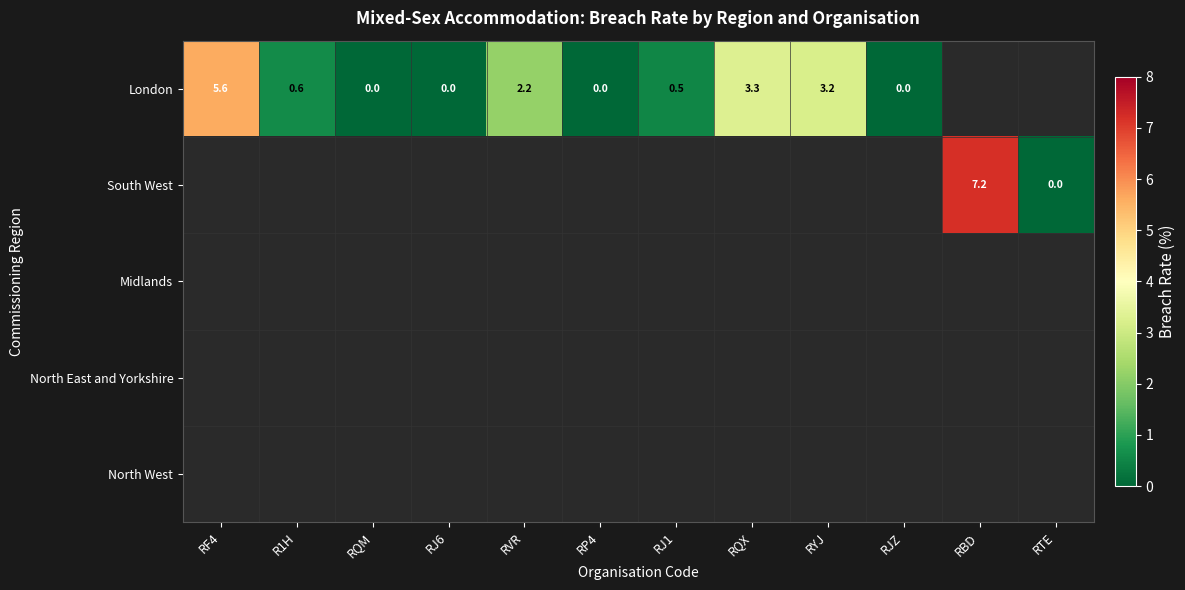

True or false: South West has a value of 10.9 at RBD.

False